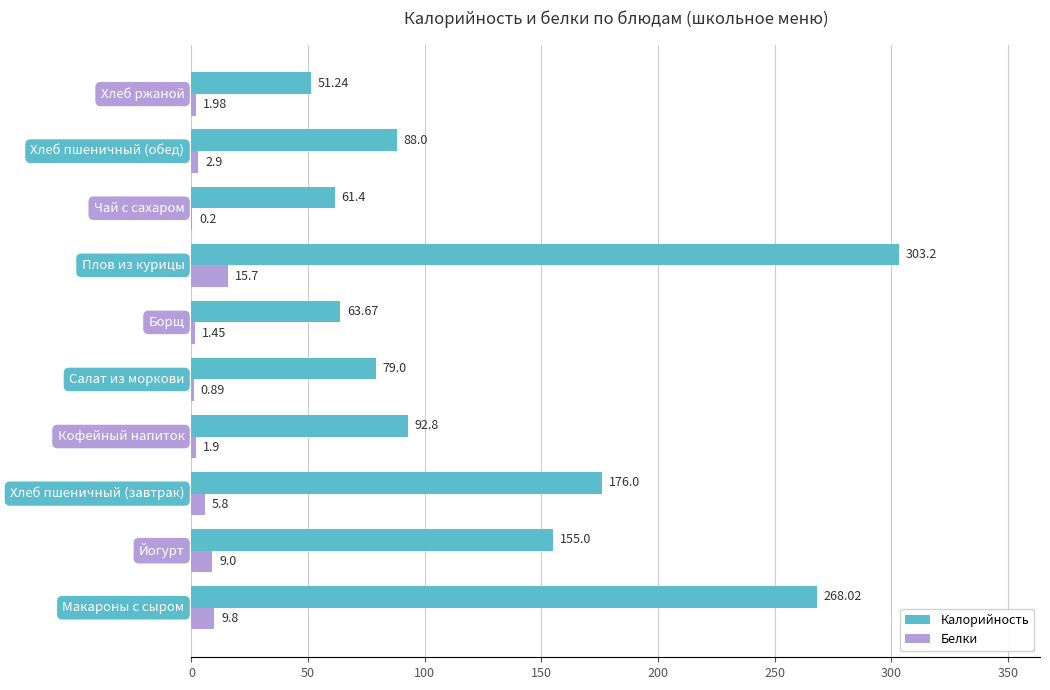

What is the maximum value shown in the chart?

303.2